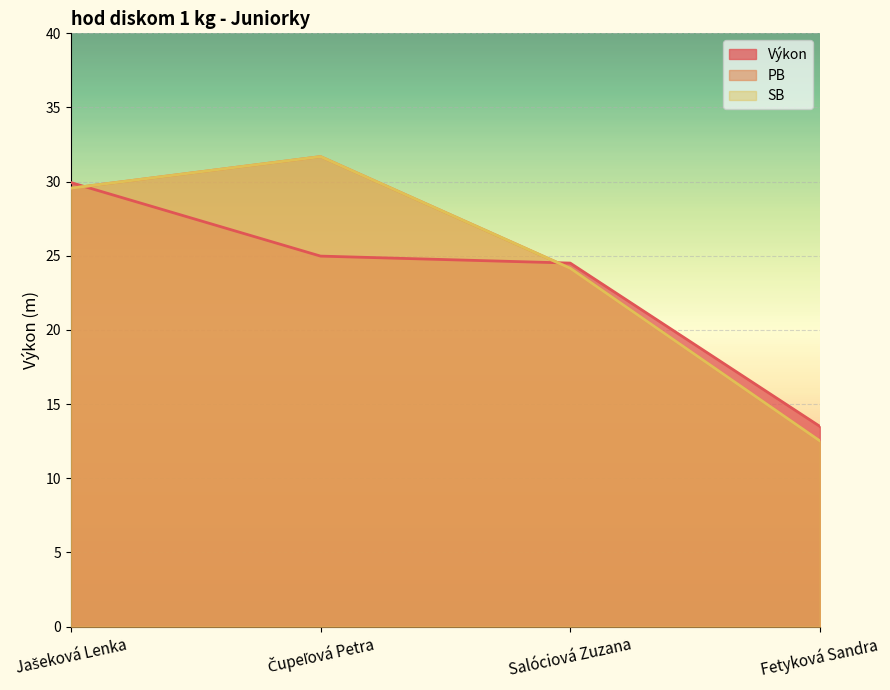

What is the lowest value of the SB series?

12.5